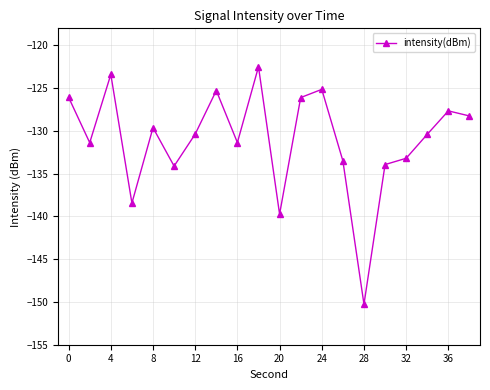

What is the minimum value shown in the chart?

-150.3